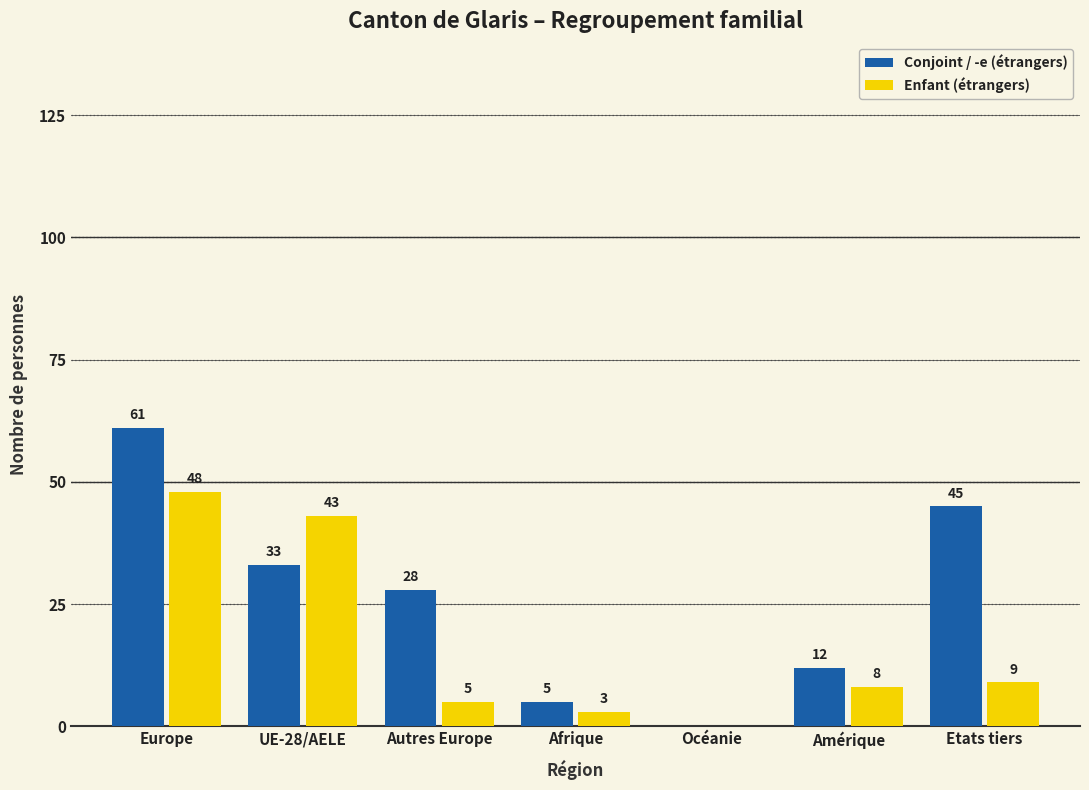

What are all the series names shown in the legend?

Conjoint / -e (étrangers), Enfant (étrangers)